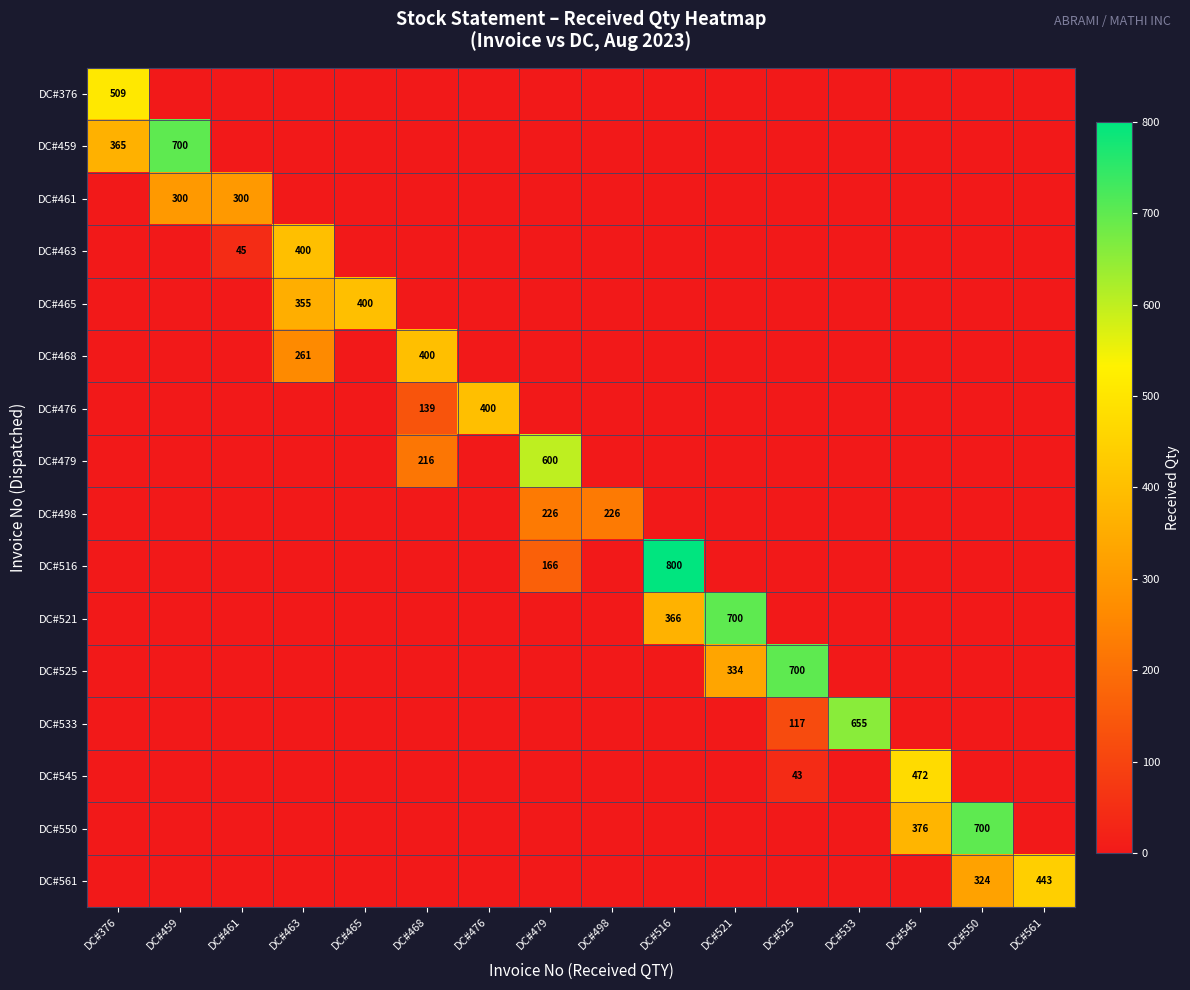

The value of DC#459 at DC#561 is 0. True or false?

True